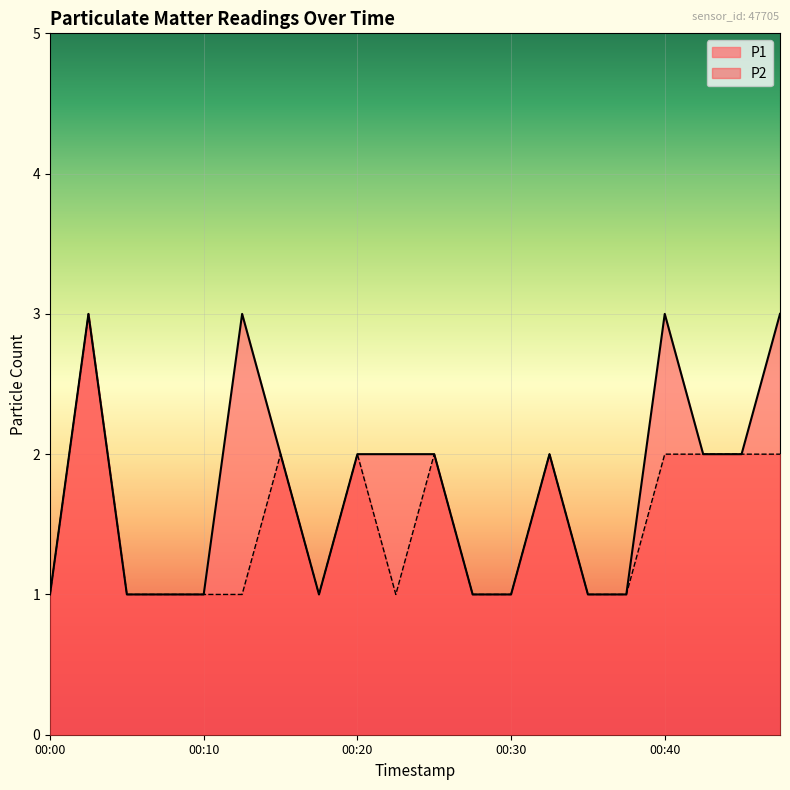

True or false: P1 and P2 cross at least once.

False